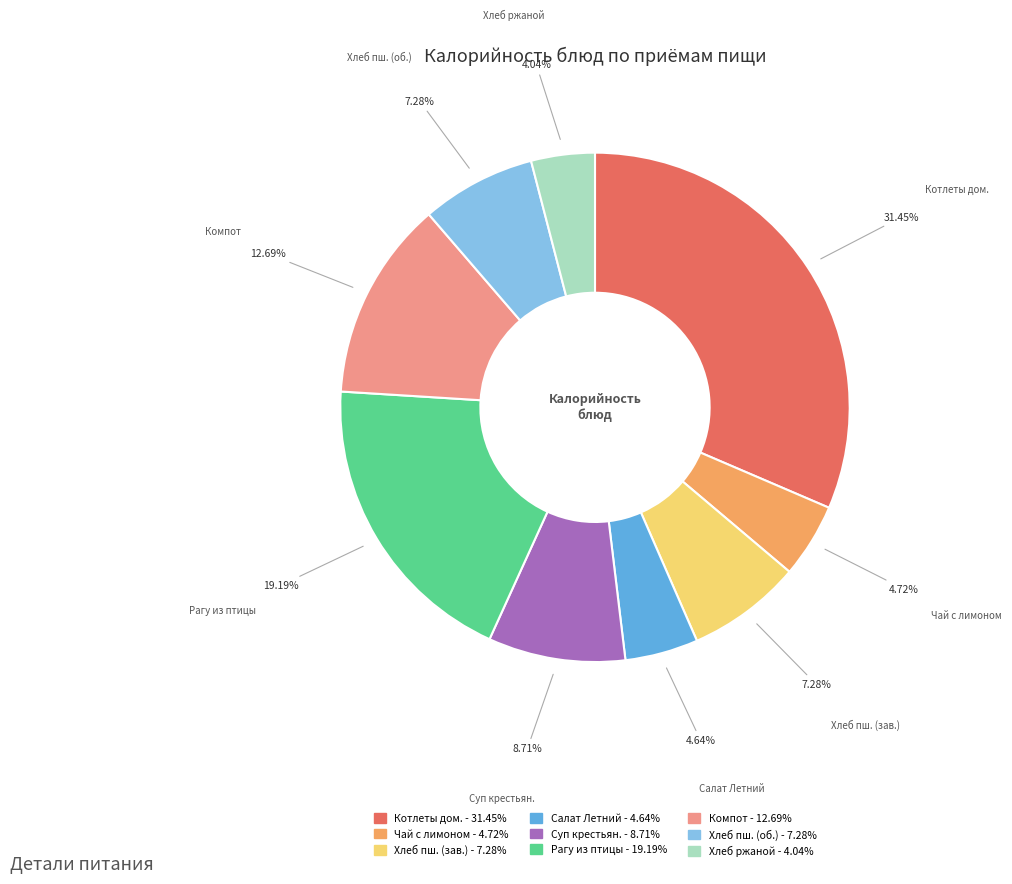

Is there a majority slice in this chart?

No